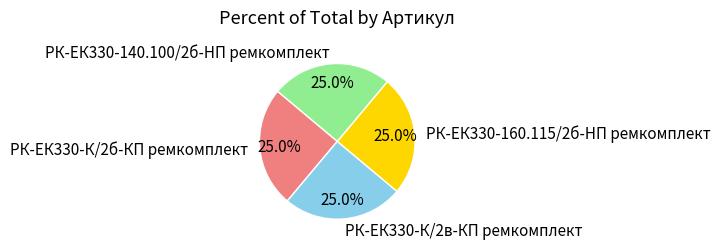

Is it true that РК-ЕК330-К/2в-КП ремкомплект is 25% of the pie?

True